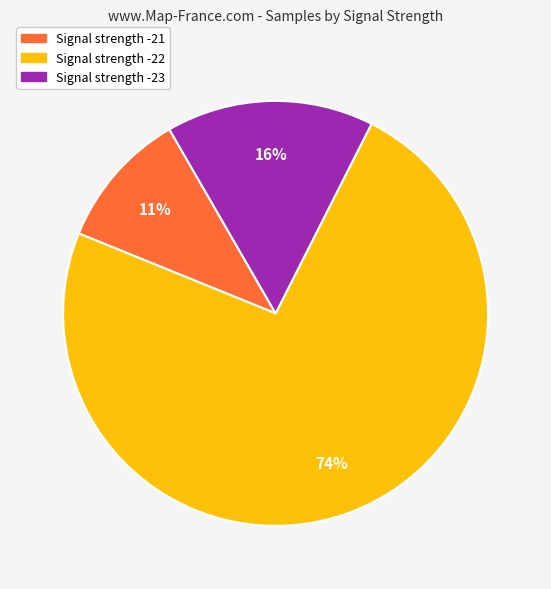

Does any single category account for the majority?

Yes